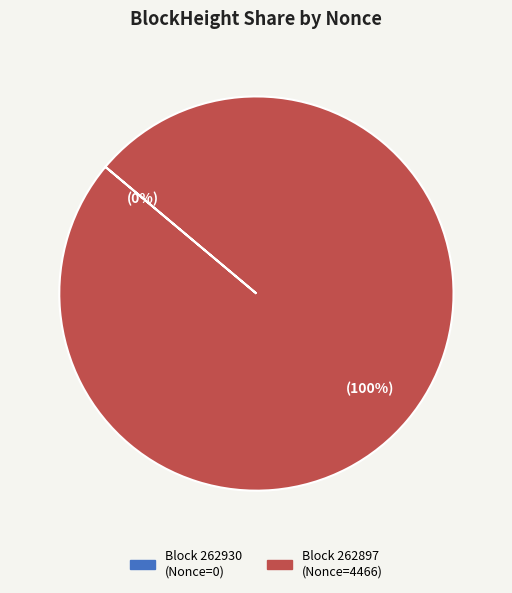

Is there a majority slice in this chart?

Yes